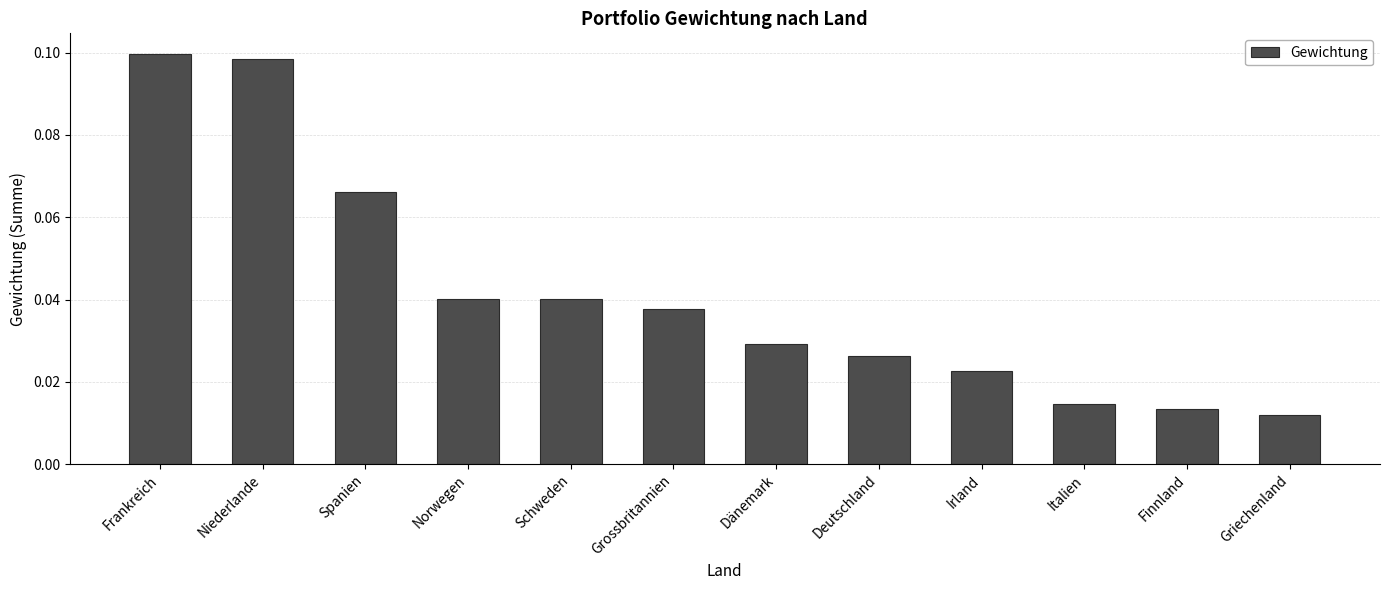

What position from the right is Frankreich?

12